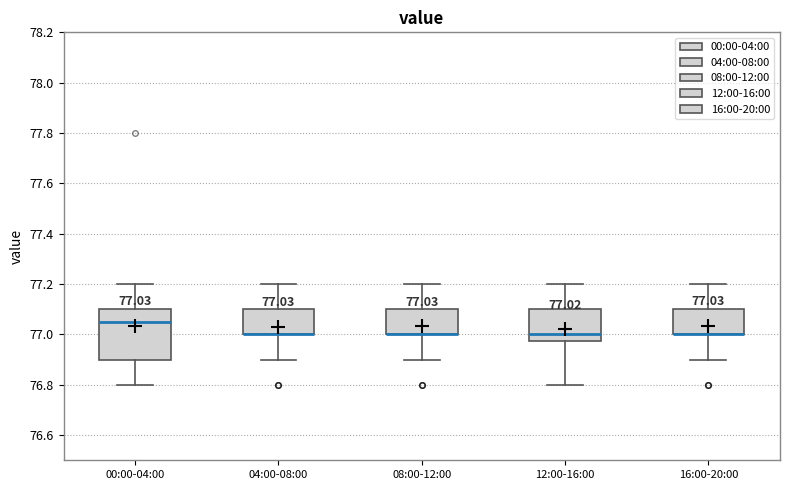

Which box is the tallest, from its lower edge to its upper edge?

00:00-04:00